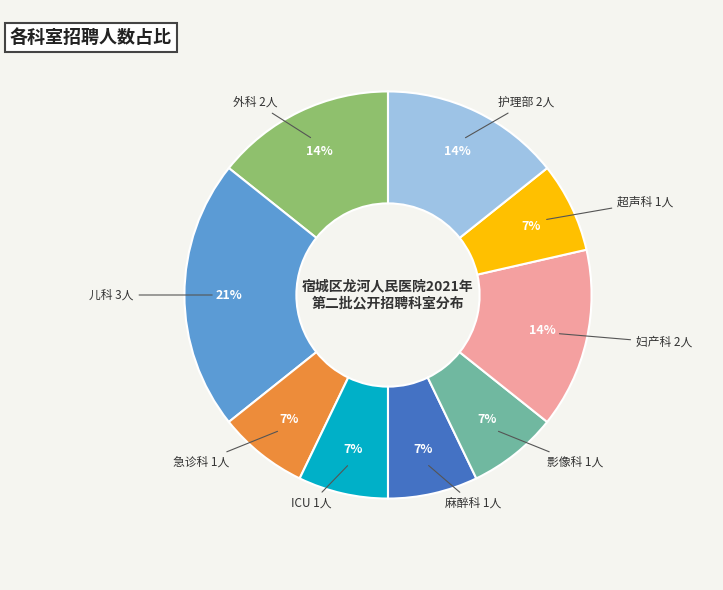

Is the sum of 超声科 and ICU greater than half?

No